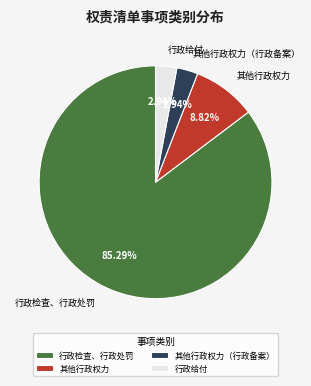

Approximately how many times larger is the value at 行政给付 compared to 其他行政权力?

0.3